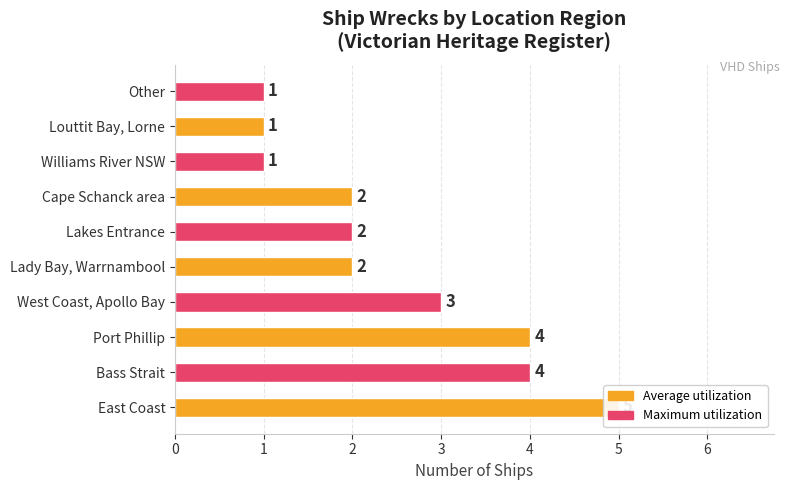

How many data points are less than 2?

3